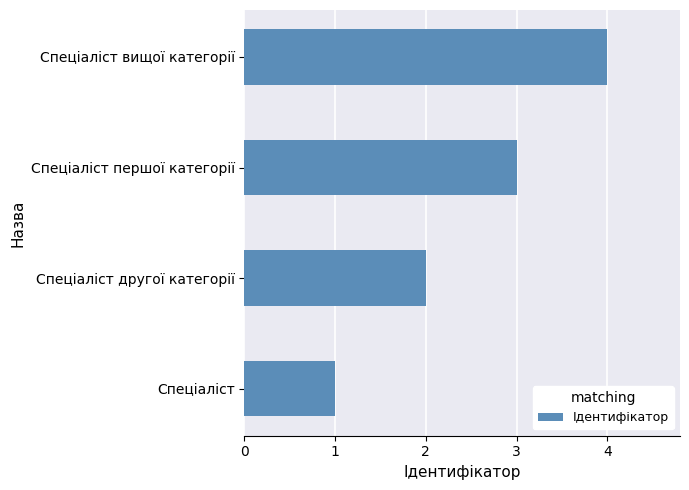

Is it true that the value at Спеціаліст першої категорії is 3?

True